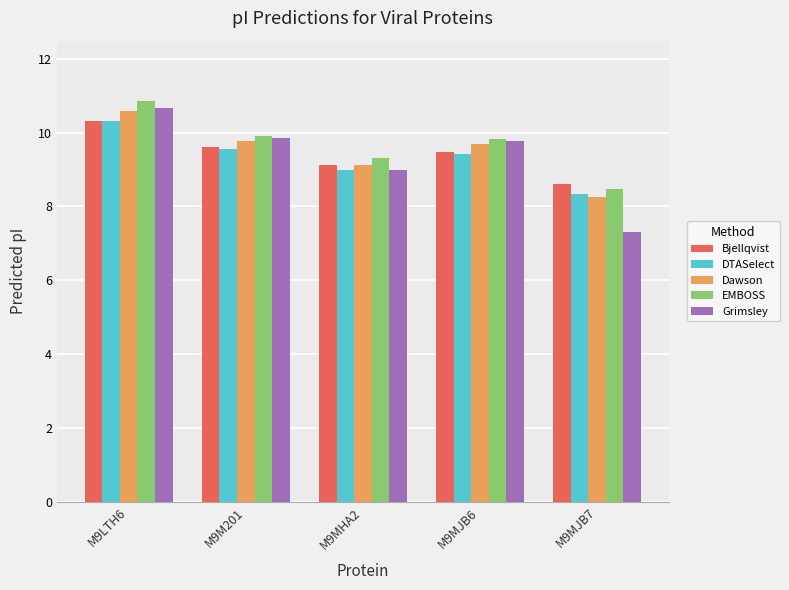

Is the value of Dawson at M9LTH6 greater than the value of EMBOSS at M9MHA2?

Yes